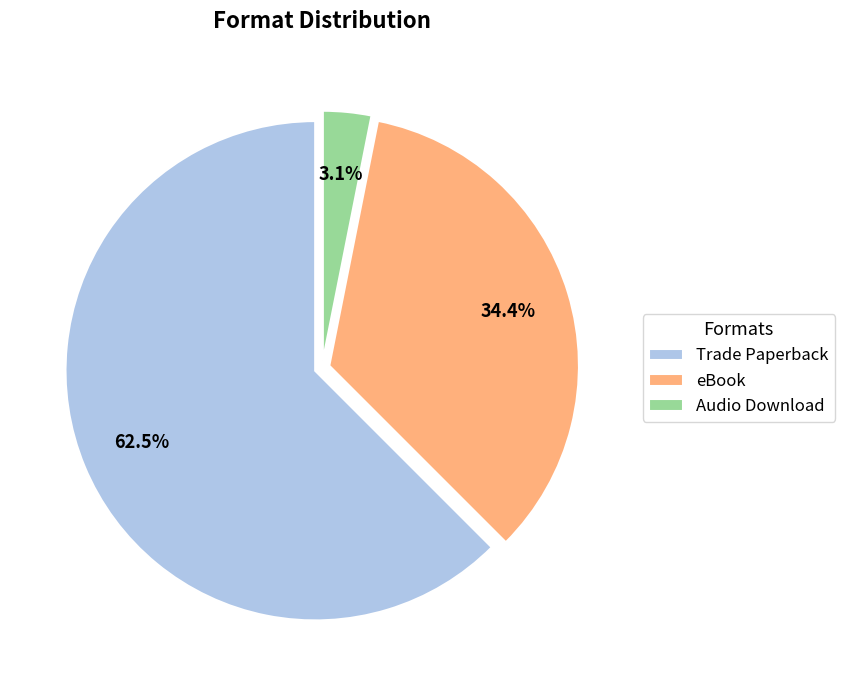

The Trade Paperback slice represents 48% of the pie. True or false?

False